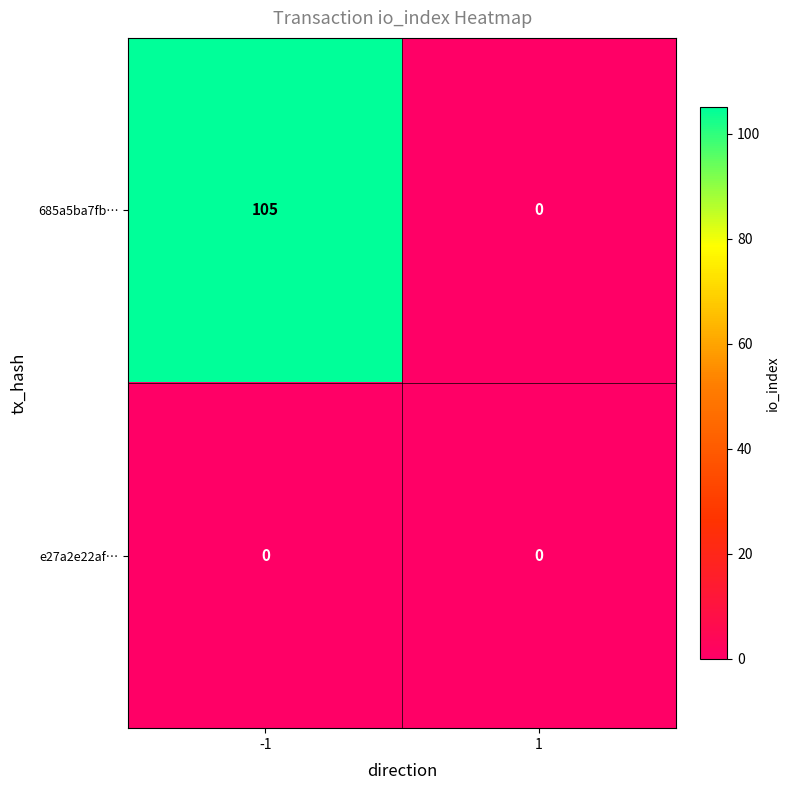

How many values in 685a5ba7fb… are above zero?

1